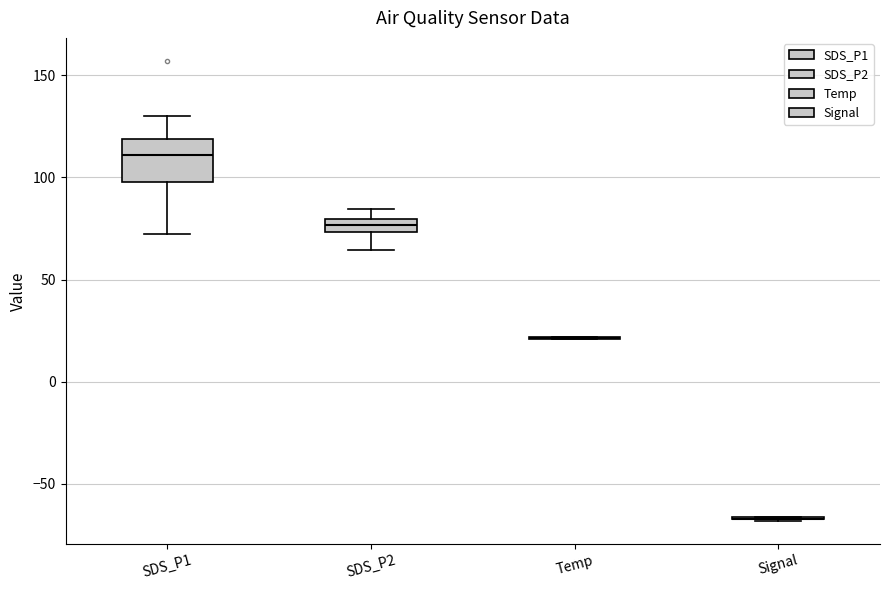

Comparing the boxes themselves (not the whiskers), which one is the tallest?

SDS_P1